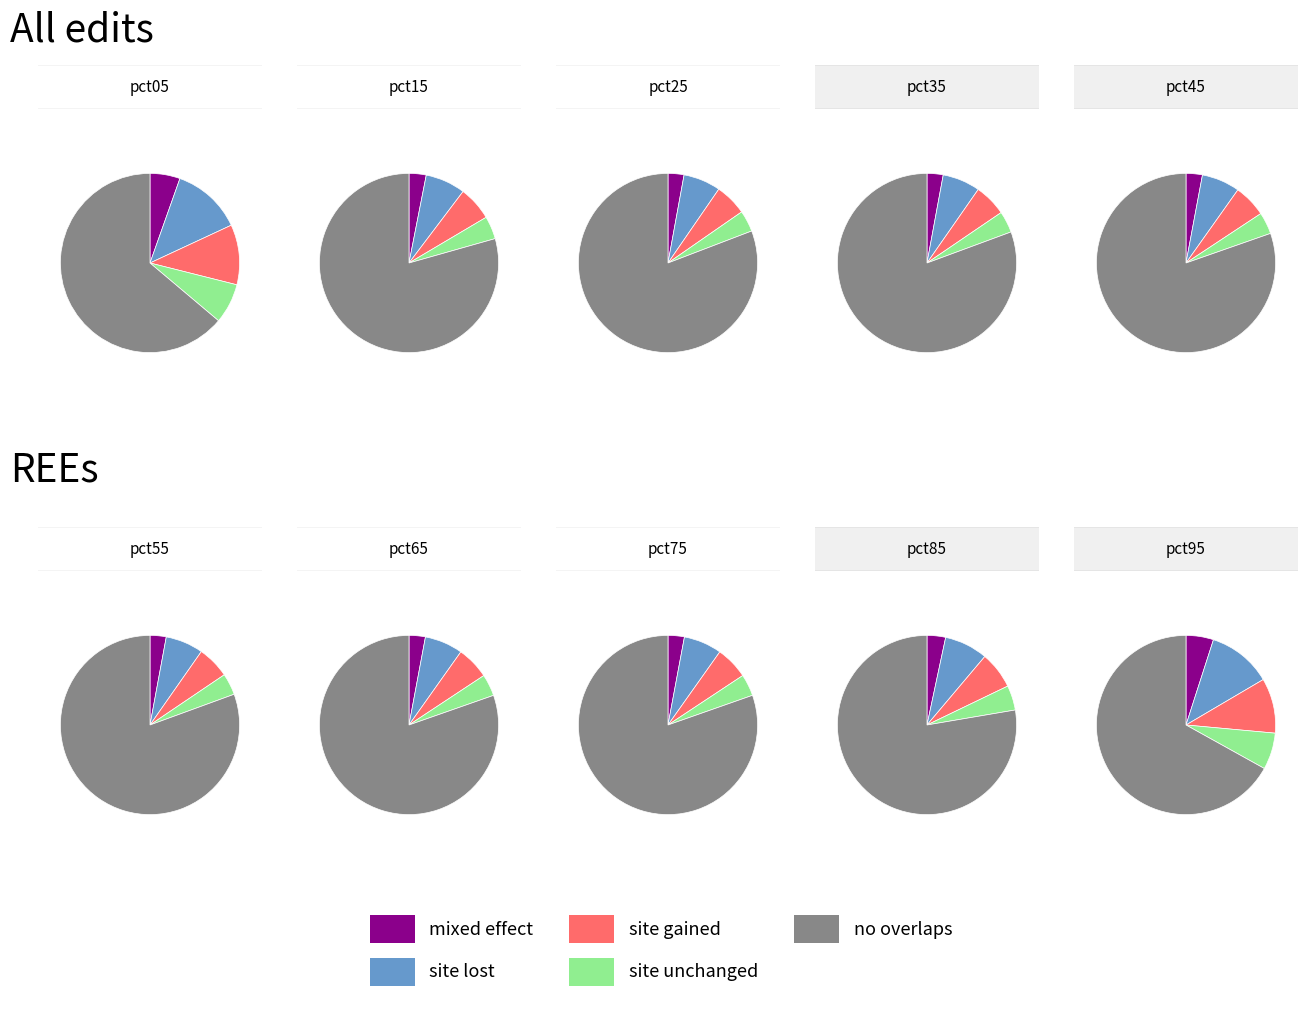

Does pct65 represent more than half of the total?

No